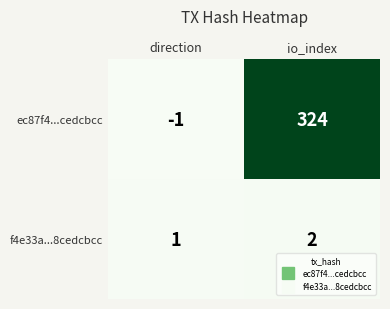

Which category has the lowest value in the f4e33a...8cedcbcc series?

direction